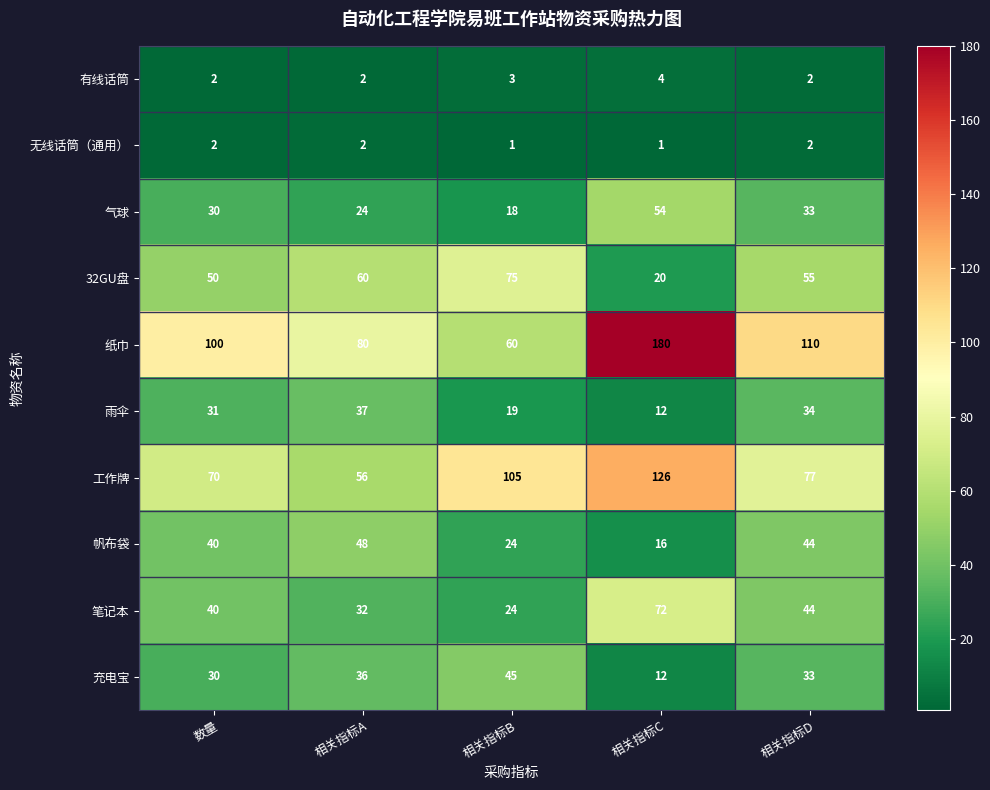

Which label corresponds to the largest value in the chart?

相关指标C